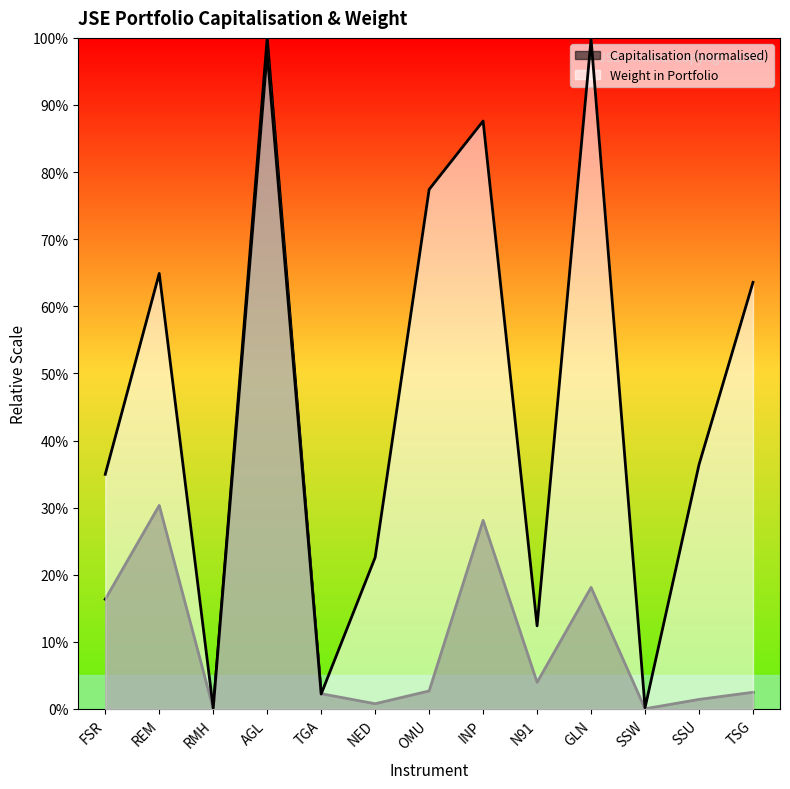

True or false: Weight in Portfolio has more than 0 interior local peaks.

True